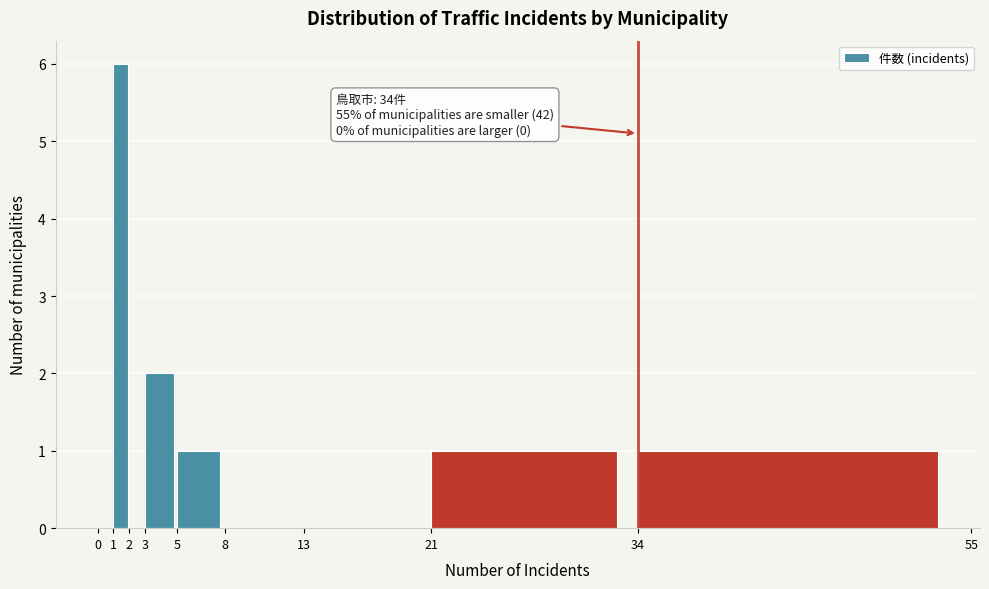

Over which range of the x-axis is the bar tallest?

1 to 2